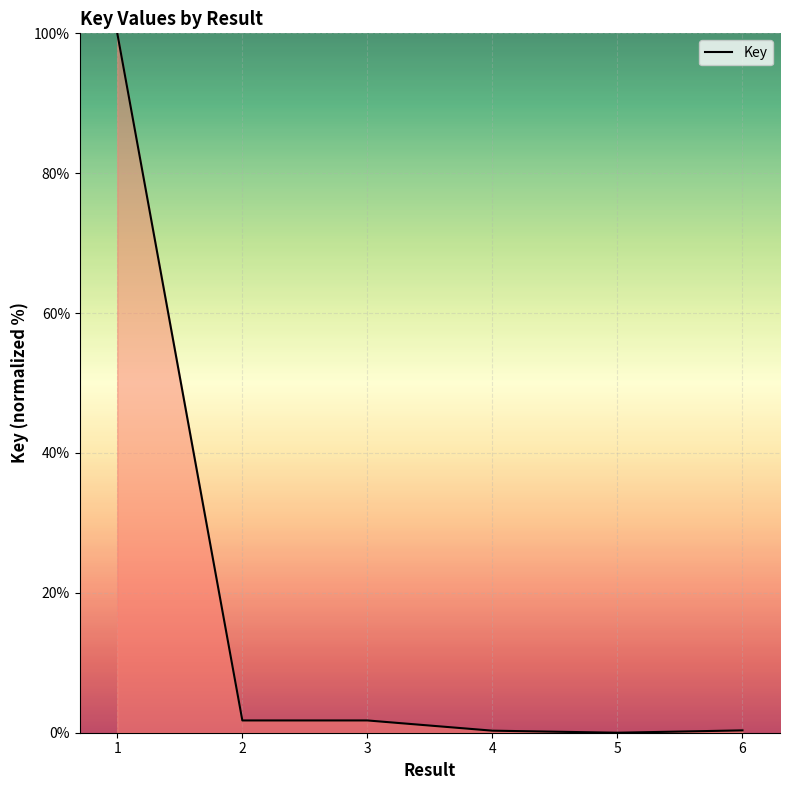

True or false: the data has more than 2 interior local peaks.

False